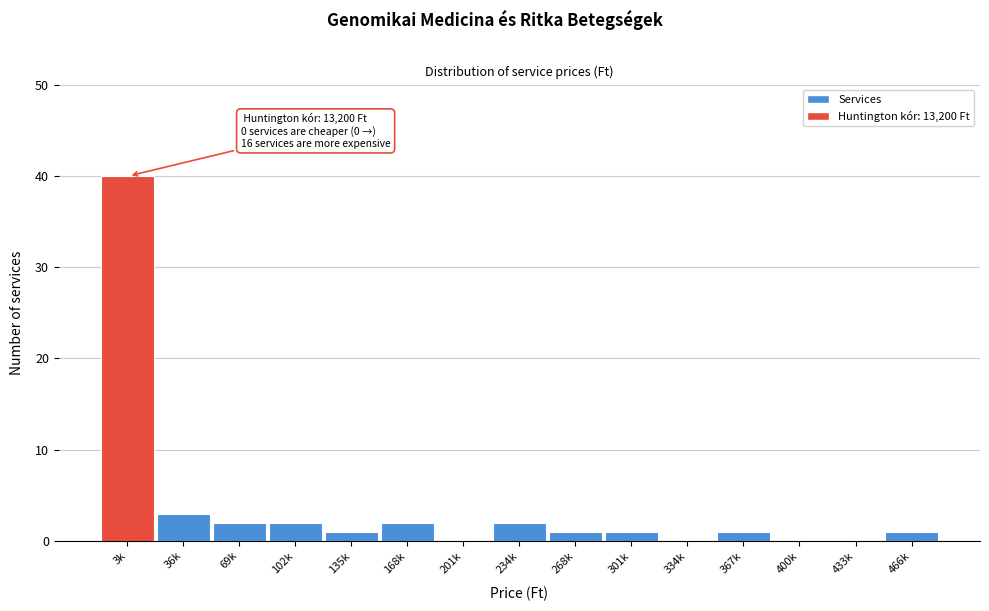

Reading left to right, what are all the values shown in this chart?

3k=40	36k=3	69k=2	102k=2	135k=1	168k=2	201k=0	234k=2	268k=1	301k=1	334k=0	367k=1	400k=0	433k=0	466k=1